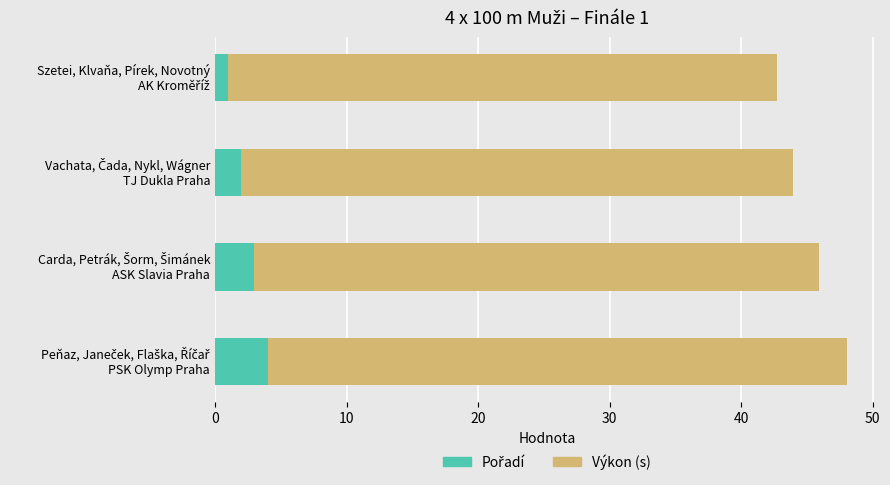

Reading left to right, list all the values displayed in this chart.

Pořadí: 1.0	2.0	3.0	4.0
Výkon (s): 41.8	41.9	42.9	44.1